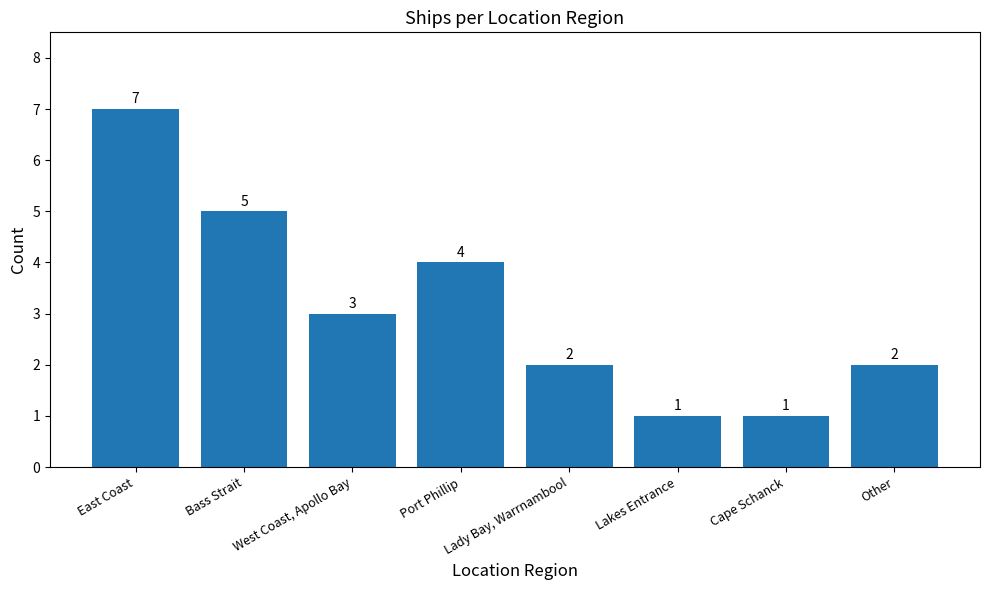

What is the sum of the values at Port Phillip and Cape Schanck?

5